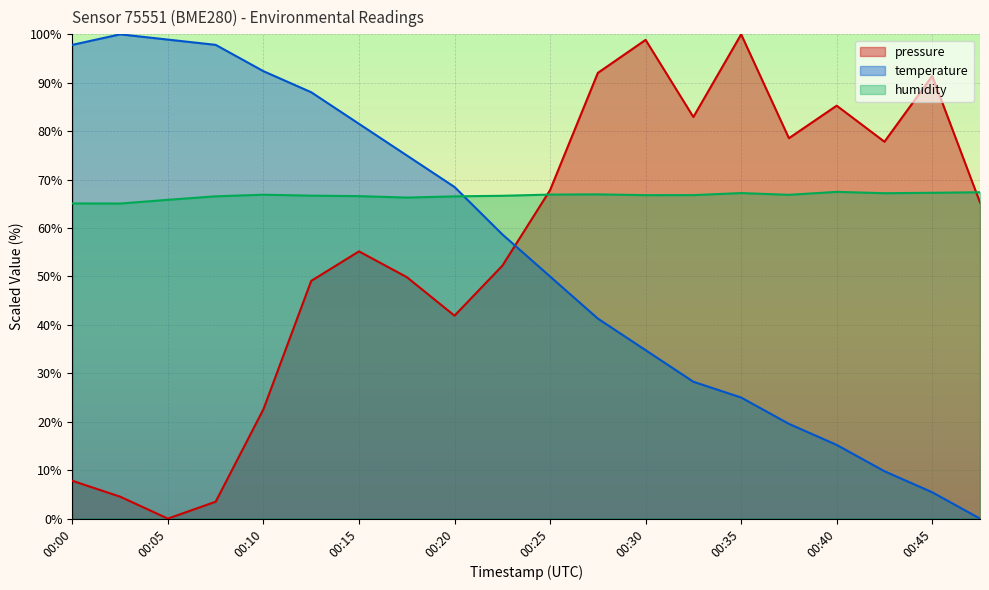

Between 00:20 and 00:47, which series saw the biggest shift?

temperature